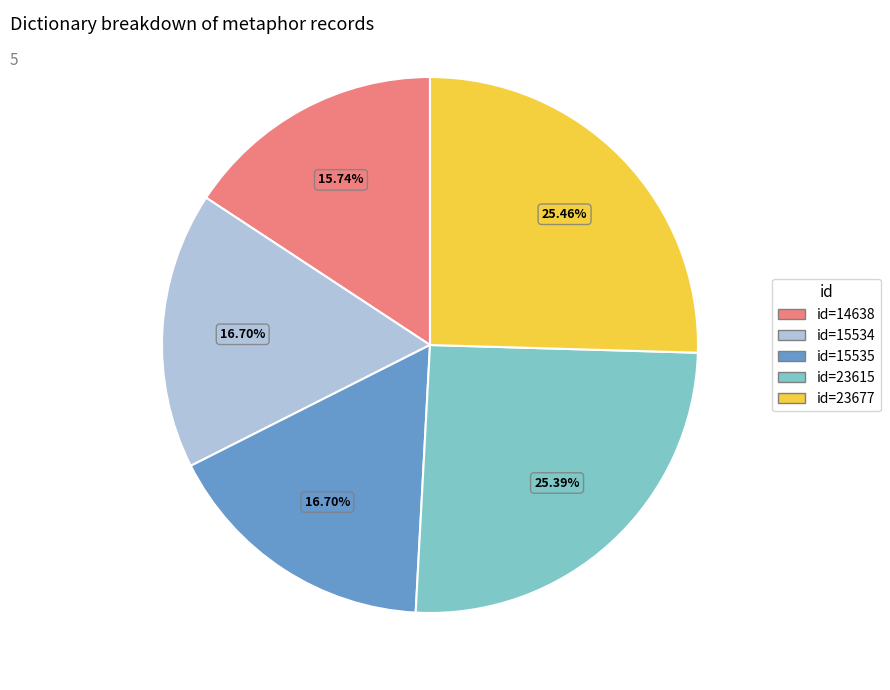

Is it true that id=23615 is 25% of the pie?

True